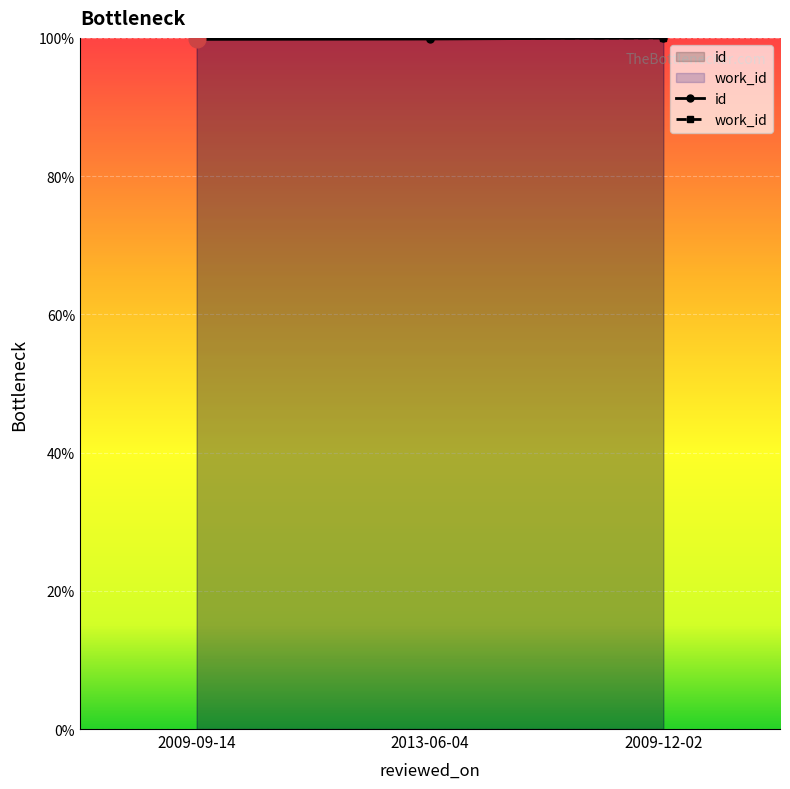

What is the sum of all work_id values?

299.8